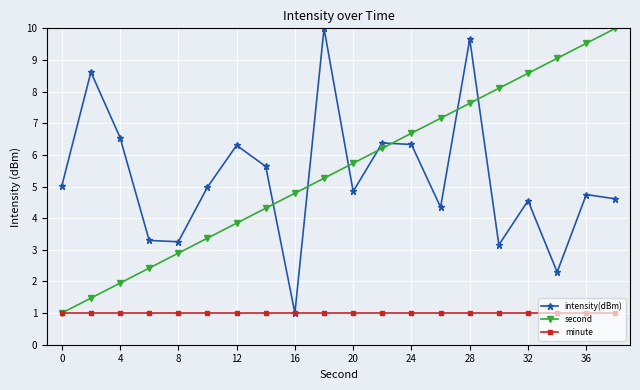

What is the sum of all minute values?

20.0